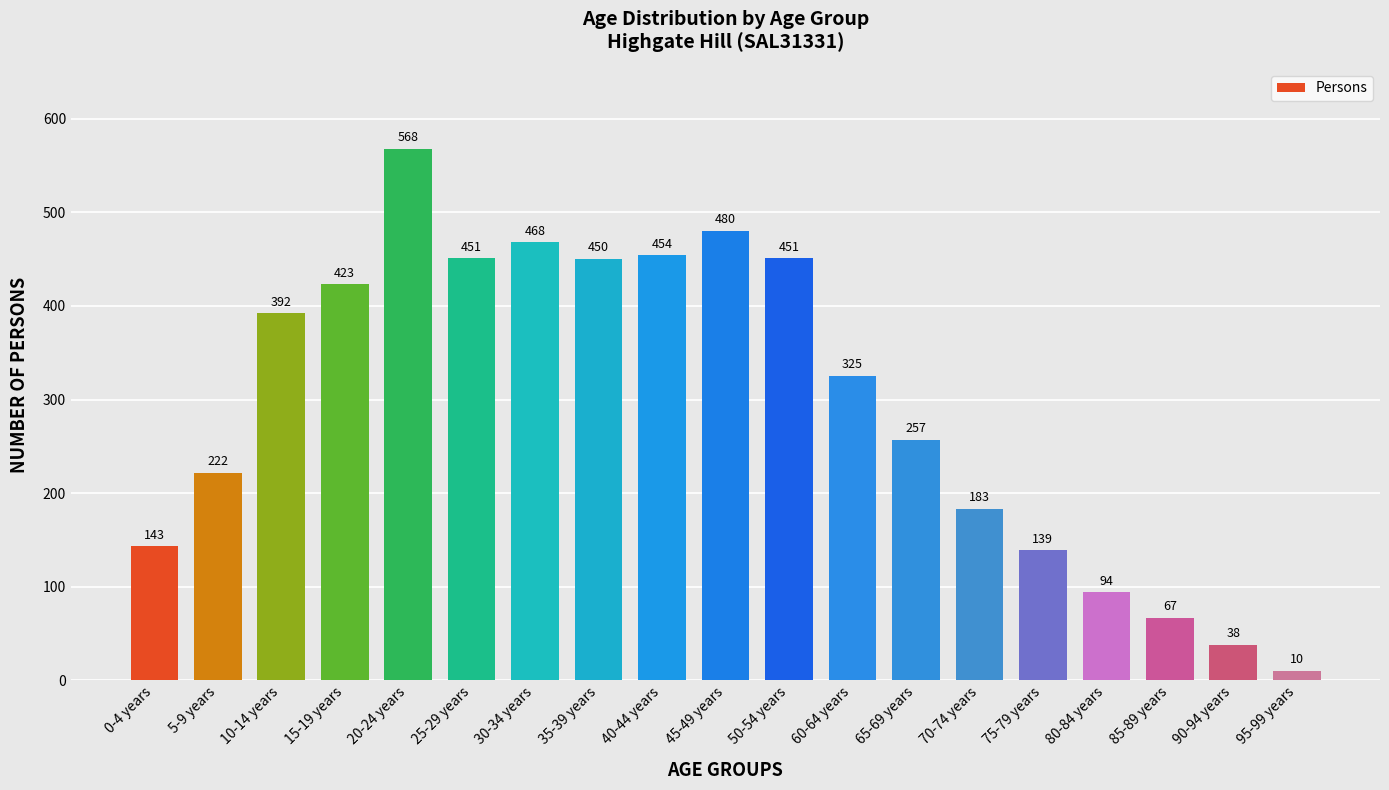

Are the bars horizontal?

No